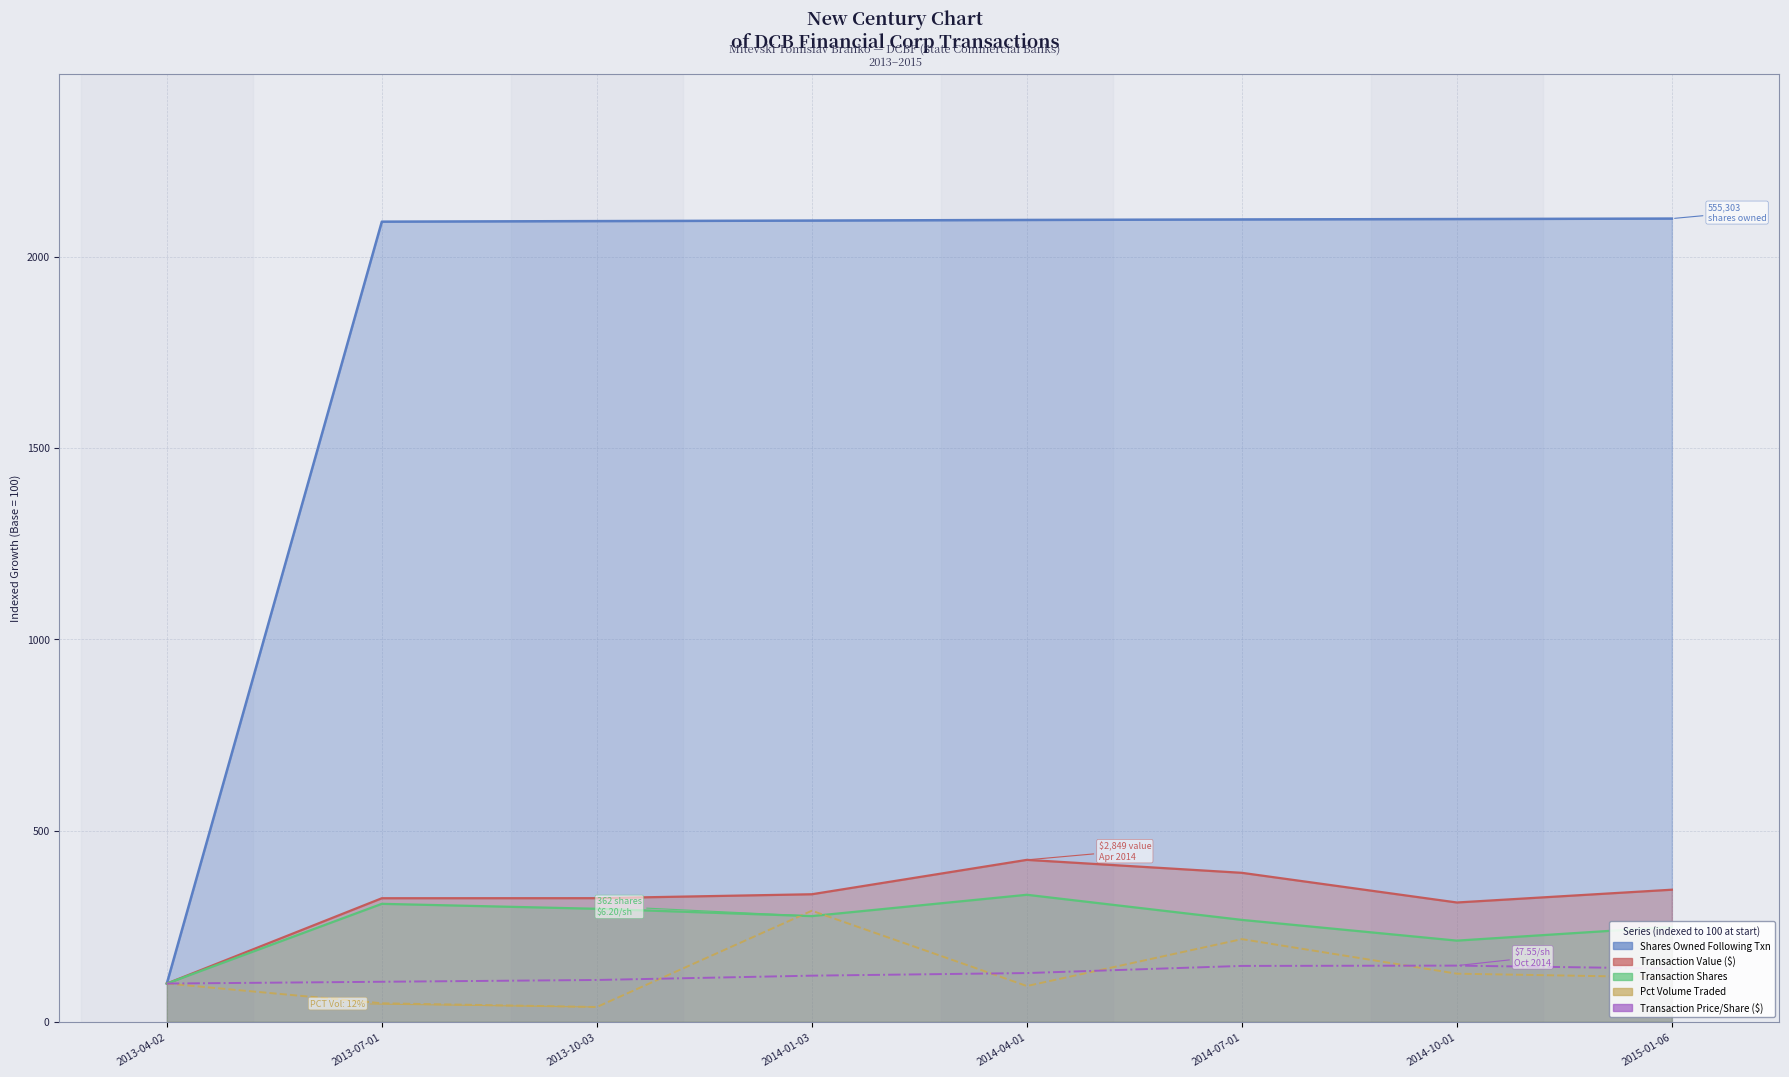

Between 2014-01-03 and 2013-04-02, which is larger?

2014-01-03